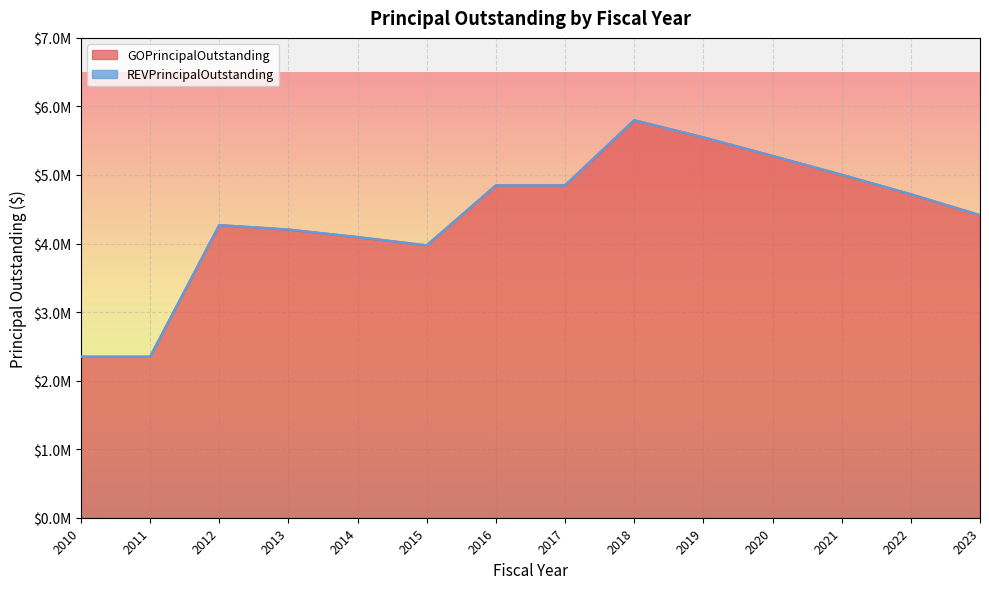

What is the value of the 8th point from the left?

4850000